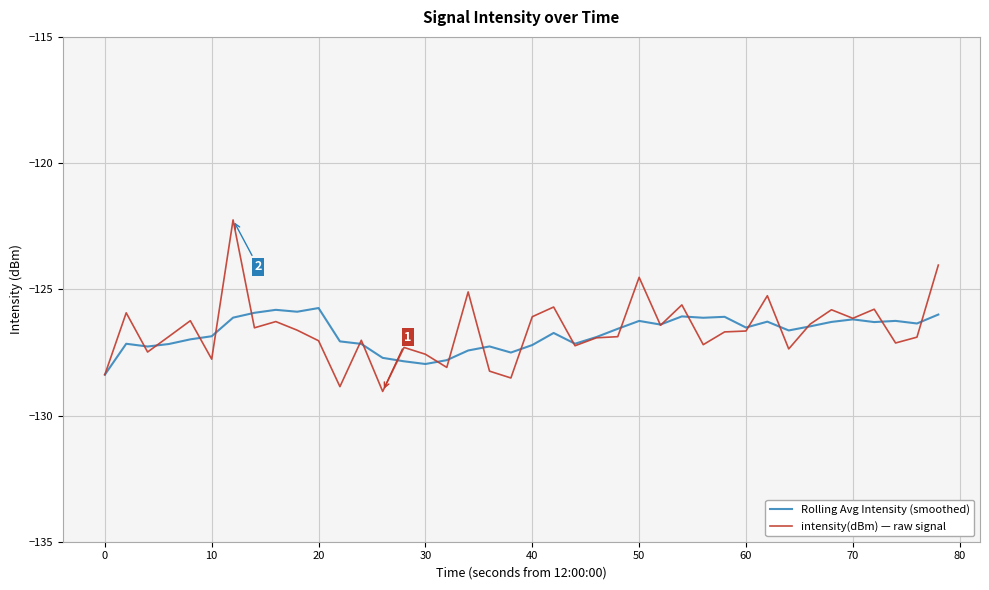

Which series has the largest range (max minus min)?

intensity(dBm) — raw signal